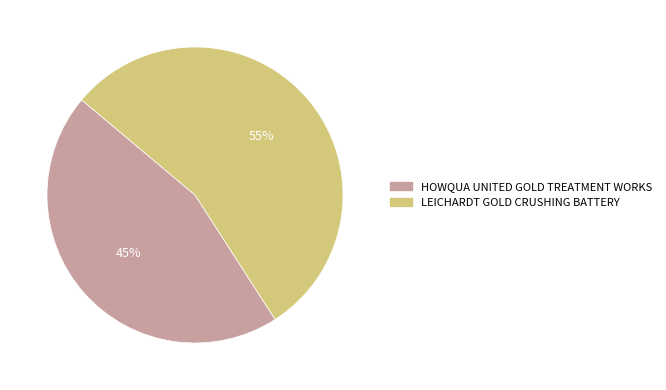

What is the ratio of the value at LEICHARDT GOLD CRUSHING BATTERY to the value at HOWQUA UNITED GOLD TREATMENT WORKS?

1.2